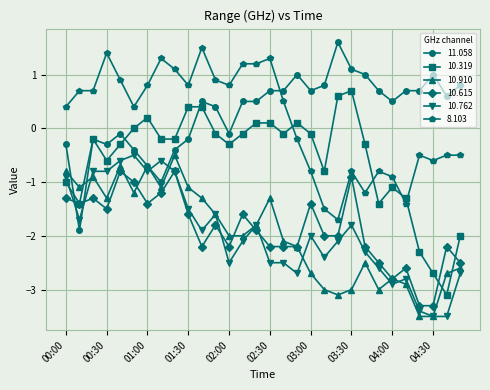

Which series has the widest spread of values?

10.319